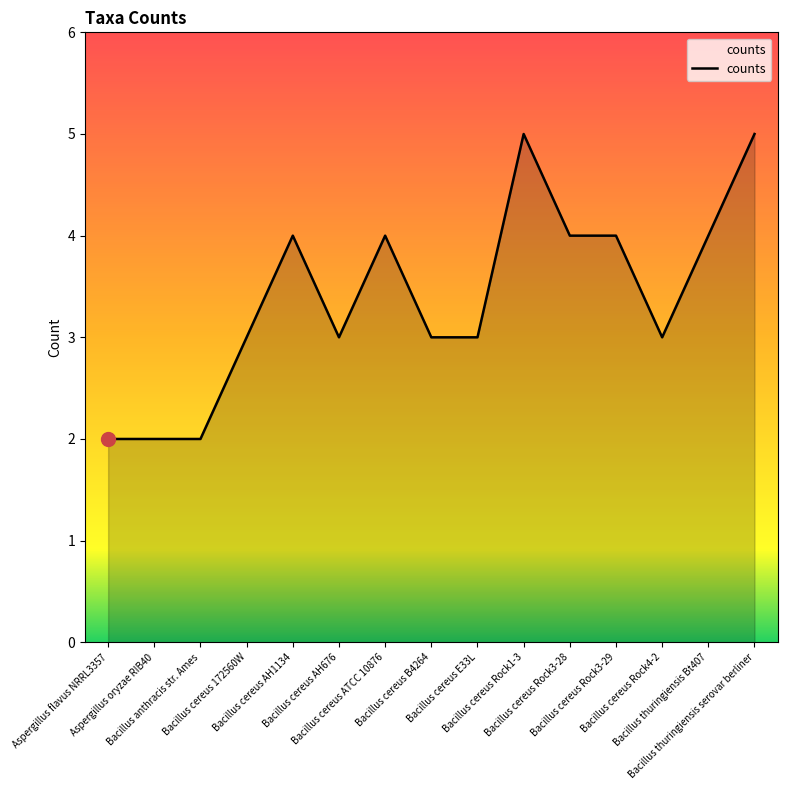

Count the number of data series in this chart.

1